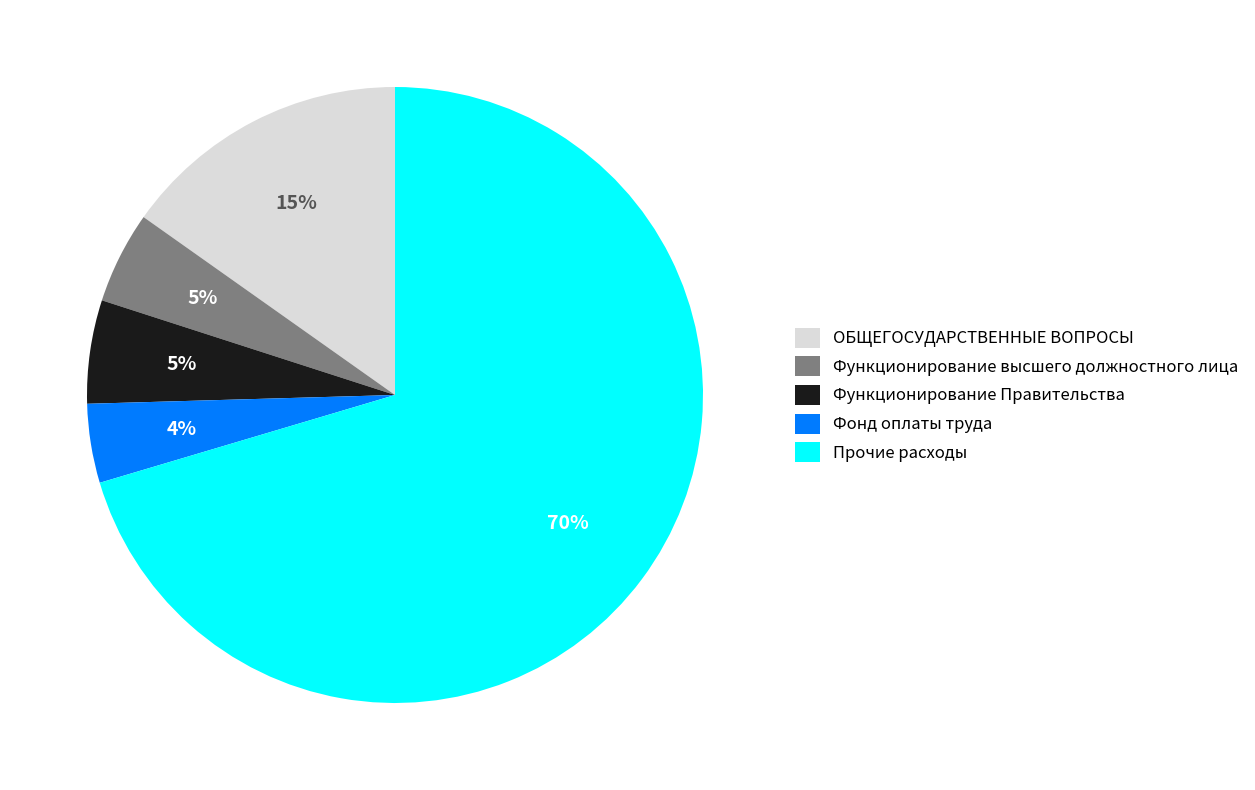

Count the number of slices in the pie.

5